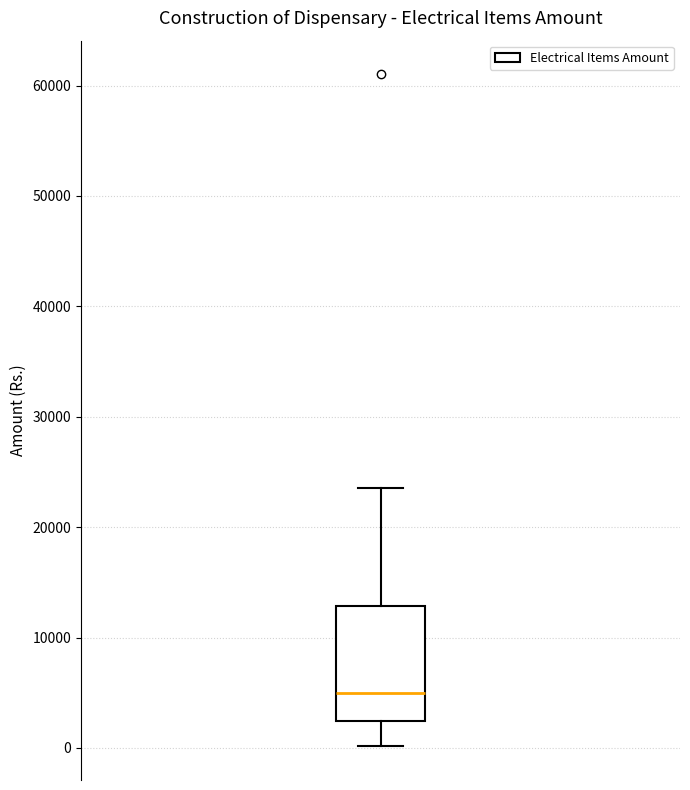

Transcribe this box plot: give where the median line is, the range the box spans, and where the two whiskers end, as read against the y-axis. The values are not printed on the chart, so give them approximately, as read against the axis.

median 5000, box 2000 to 13000, whiskers 0 to 24000